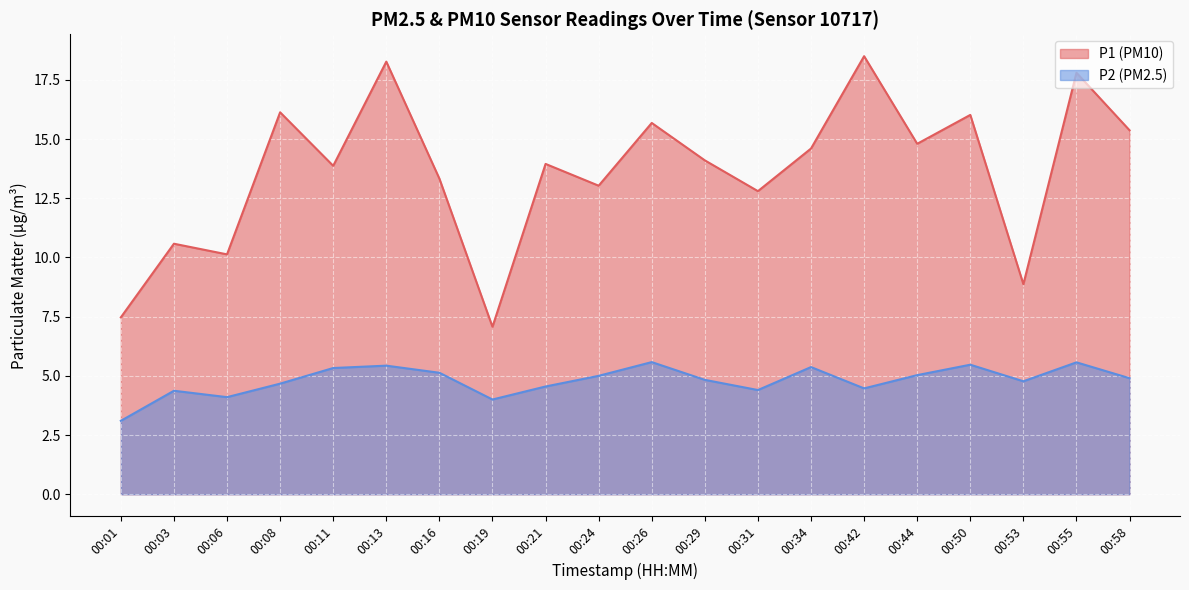

True or false: P1 and P2 cross at least once.

False